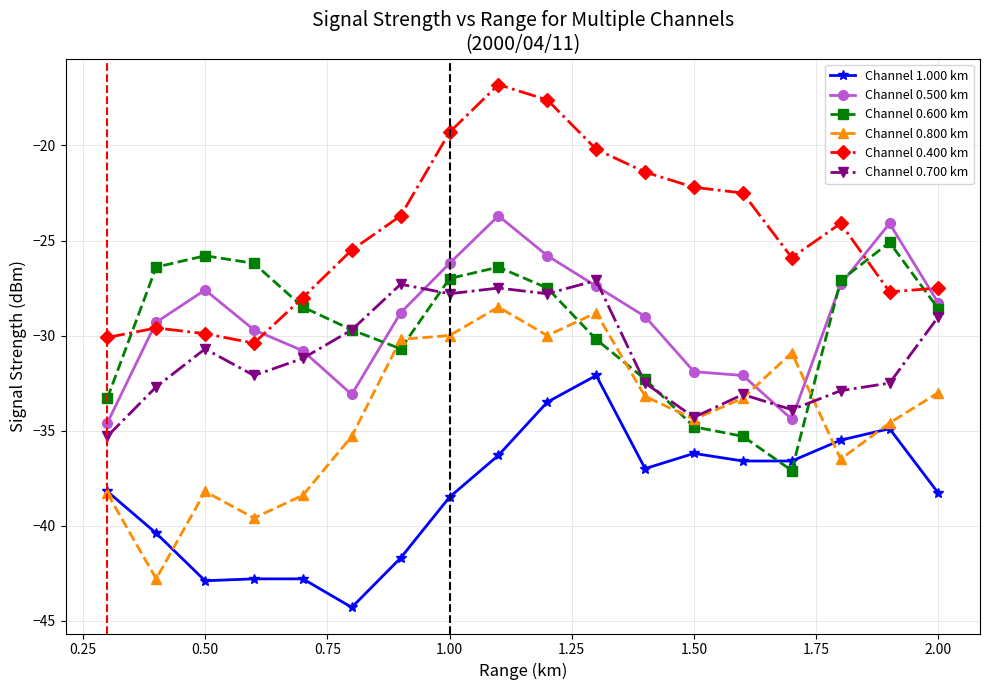

True or false: Channel 1.000 km and Channel 0.700 km intersect in this chart.

False